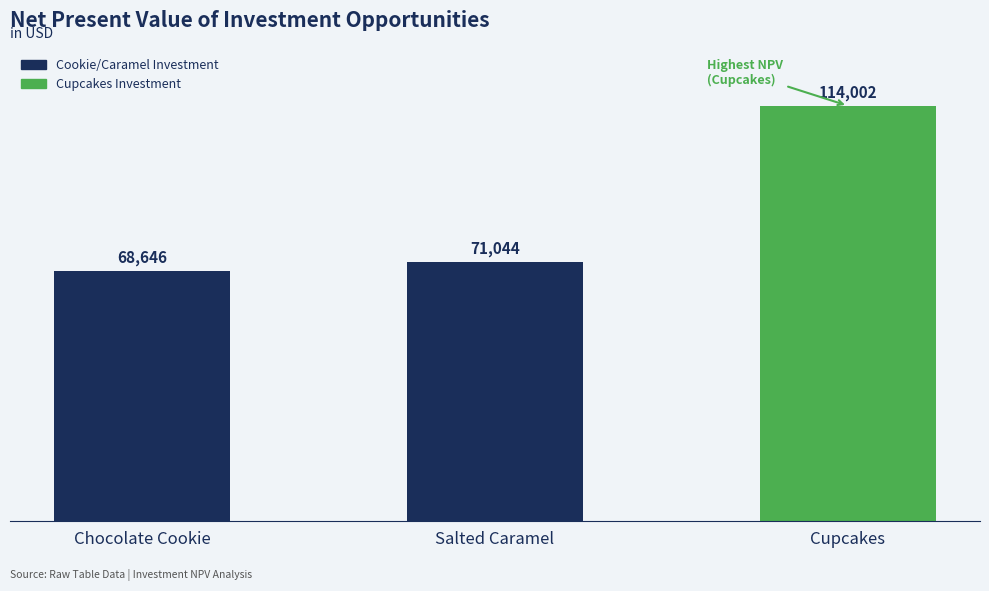

Are the bars grouped side by side (vs. stacked)?

No